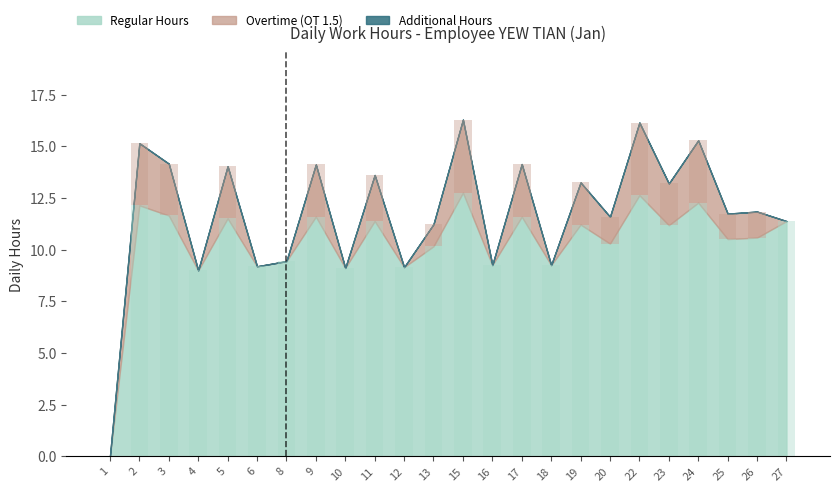

Rank the series at 5 from highest to lowest value.

Regular Hours, Overtime, Additional Hours